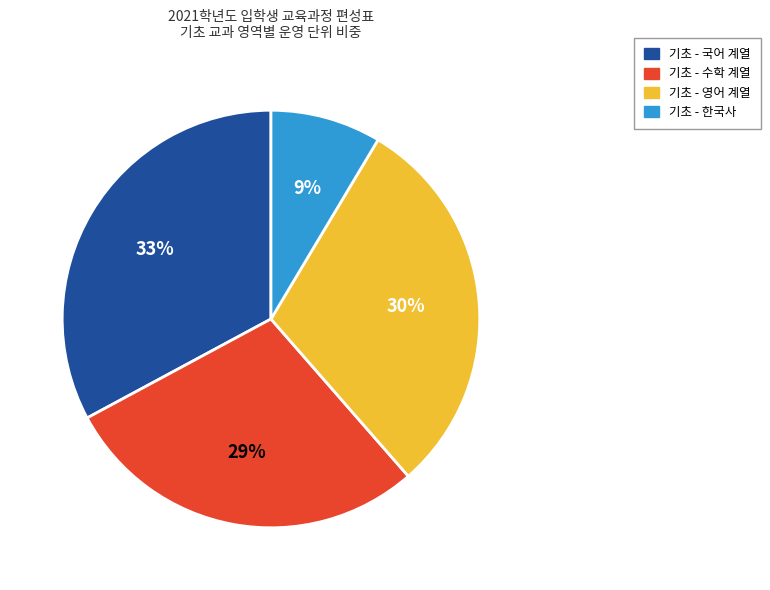

To the nearest percent, what is the difference between the largest and smallest slice percentages?

24%